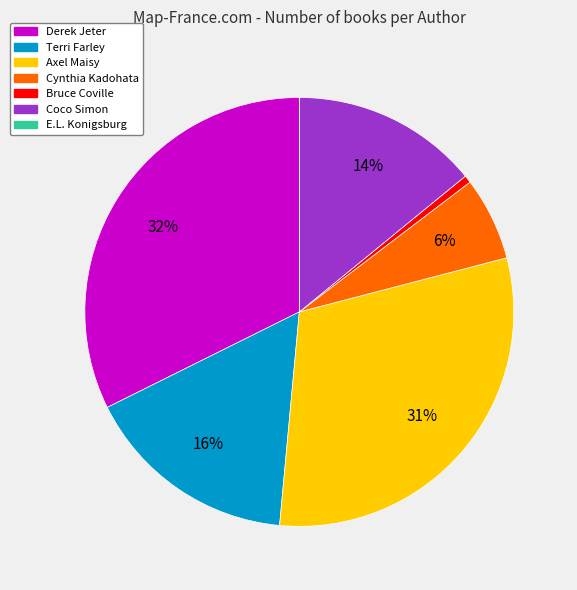

To the nearest percent, what is the difference between the largest and smallest slice percentages?

32%